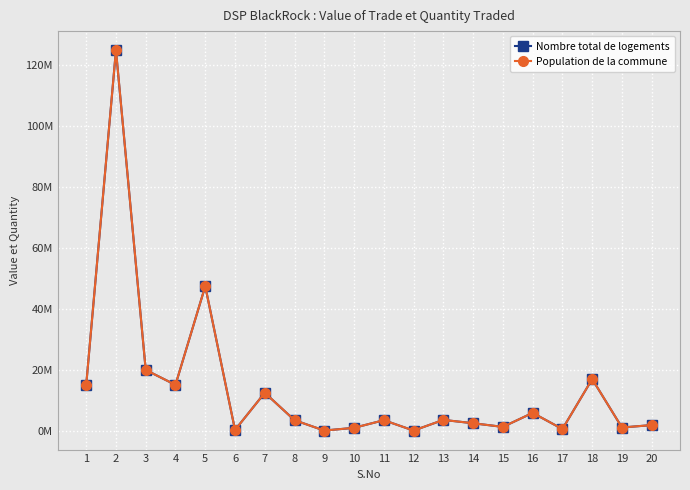

What is the difference between the highest and lowest values at 20?

415.8